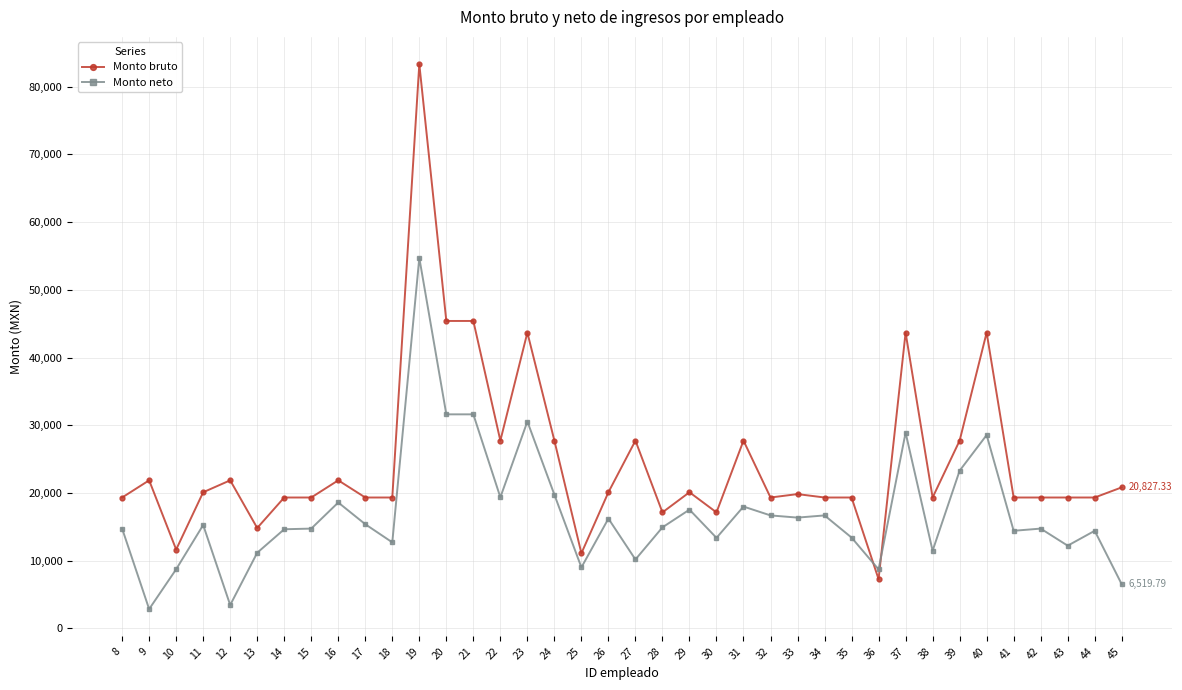

What is the difference between the Monto neto values at 16 and 43?

6378.1